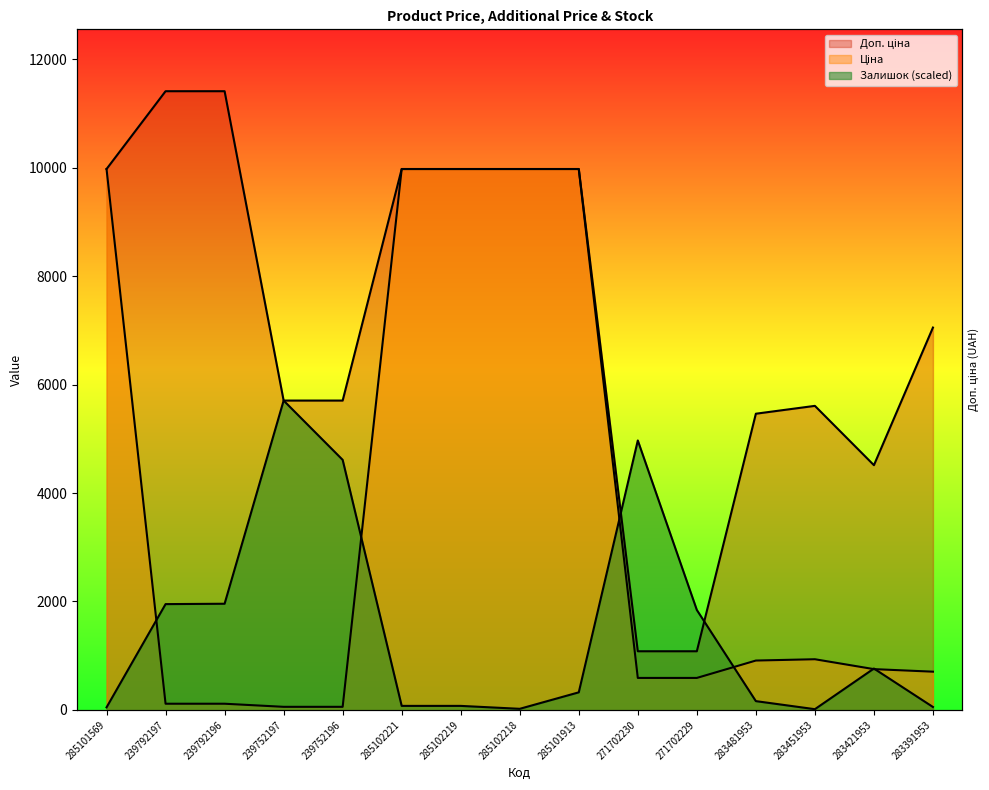

Between 285102218 and 271702229, which series saw the biggest shift?

Ціна